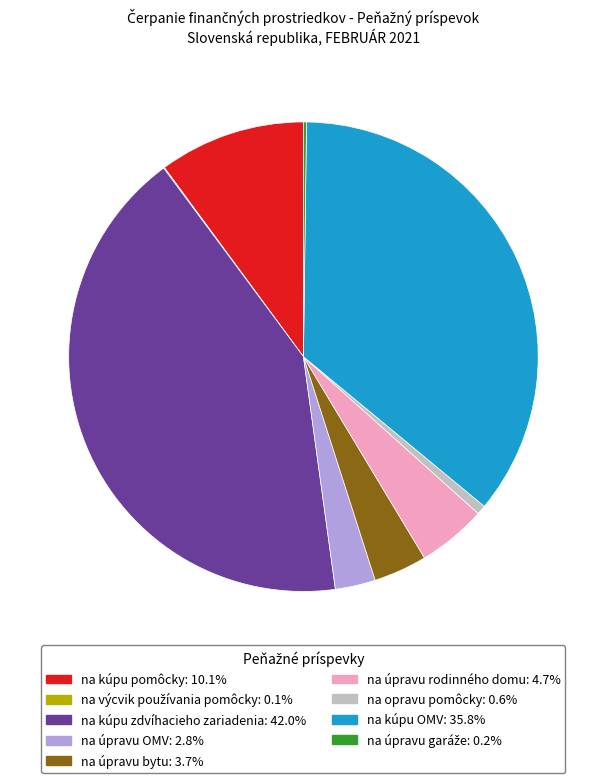

Does any single category account for the majority?

No